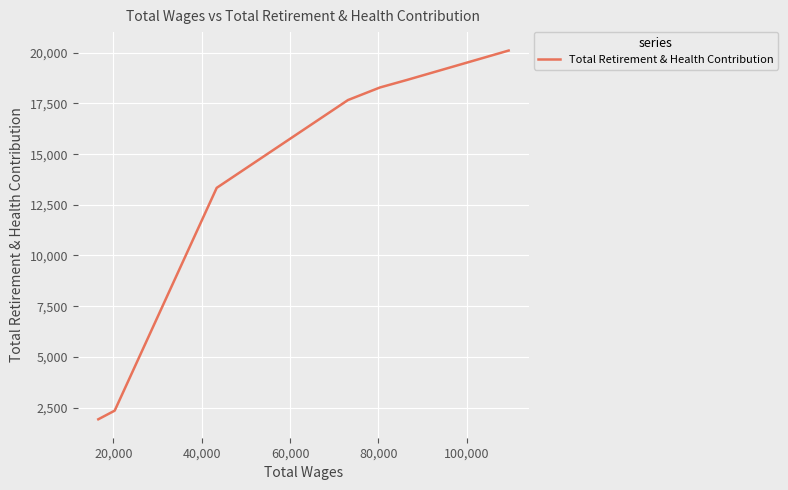

True or false: the data has more than 0 interior local peaks.

False